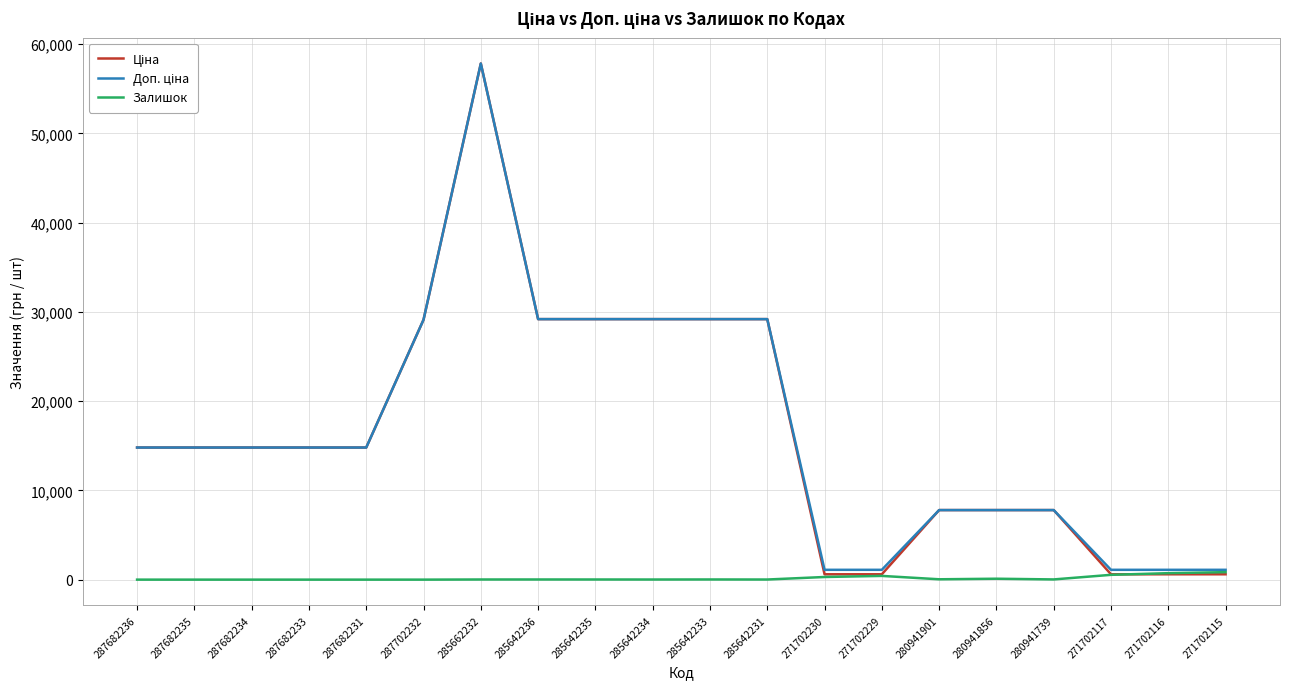

What is the total value across all series at 287682233?

29601.6